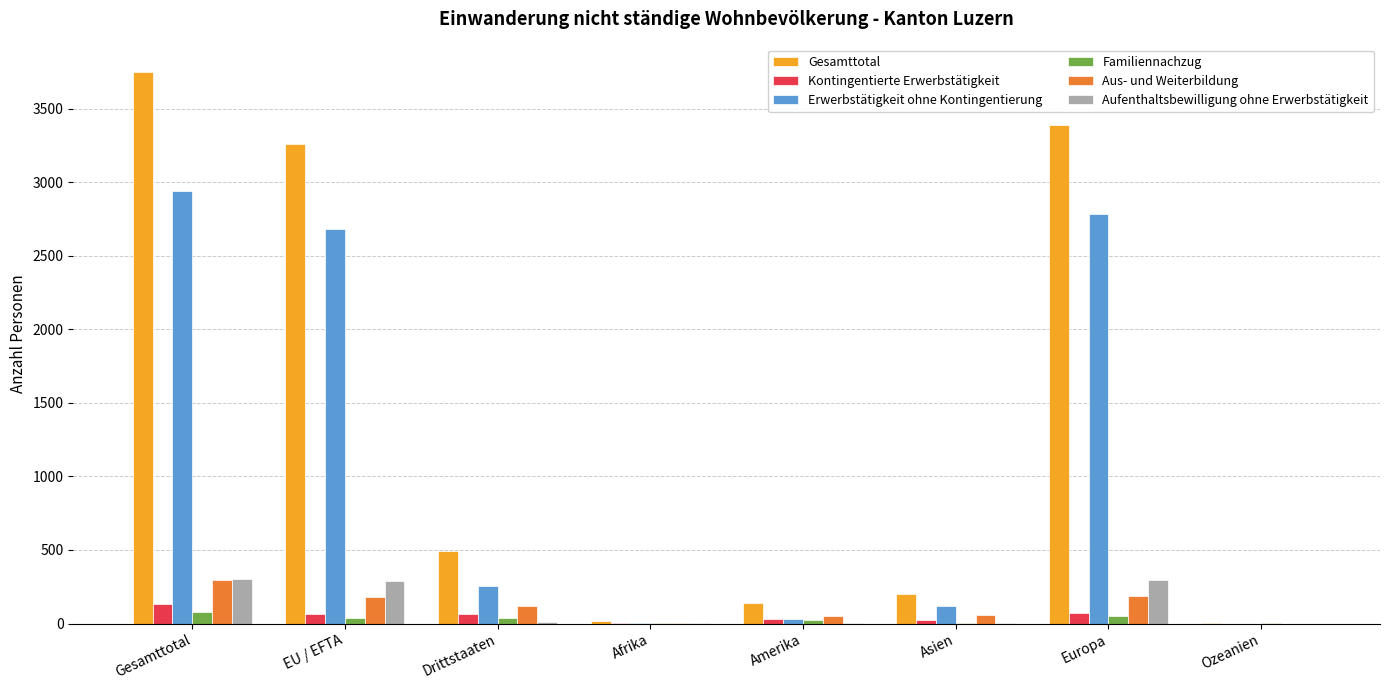

Is the value of Kontingentierte Erwerbstätigkeit at Ozeanien greater than the value of Aus- und Weiterbildung at Drittstaaten?

No